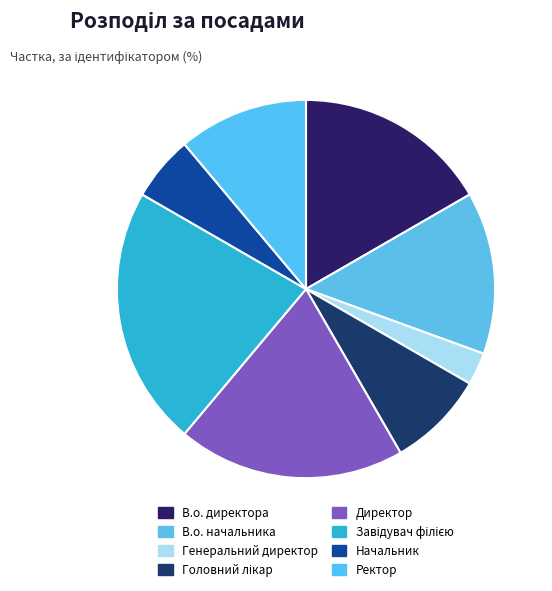

Rank the categories by value from lowest to highest.

Генеральний директор, Начальник, Головний лікар, Ректор, В.о. начальника, В.о. директора, Директор, Завідувач філією